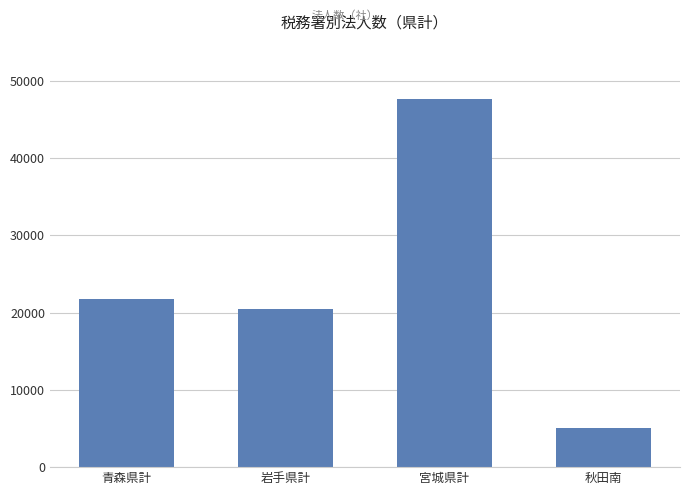

What is the approximate value at 岩手県計?

20489